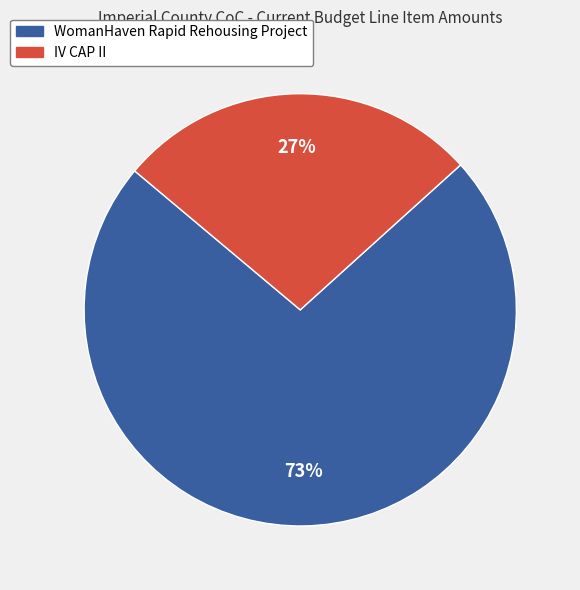

What is the ratio of the value at WomanHaven Rapid Rehousing Project to the value at IV CAP II?

2.7